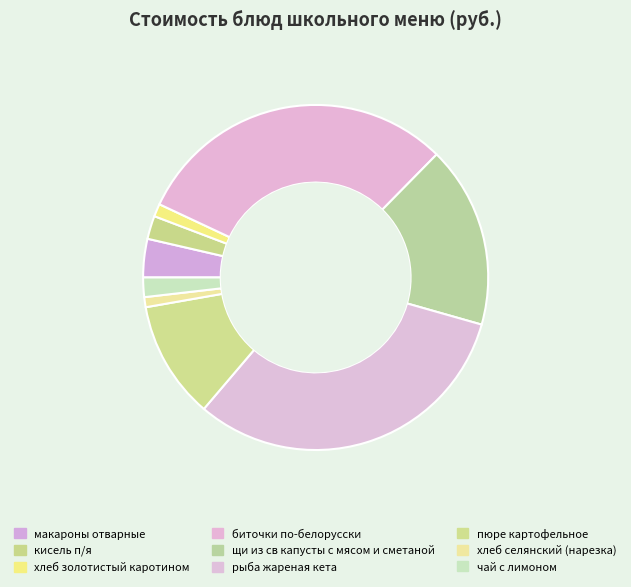

Does рыба жареная кета represent more than half of the total?

No